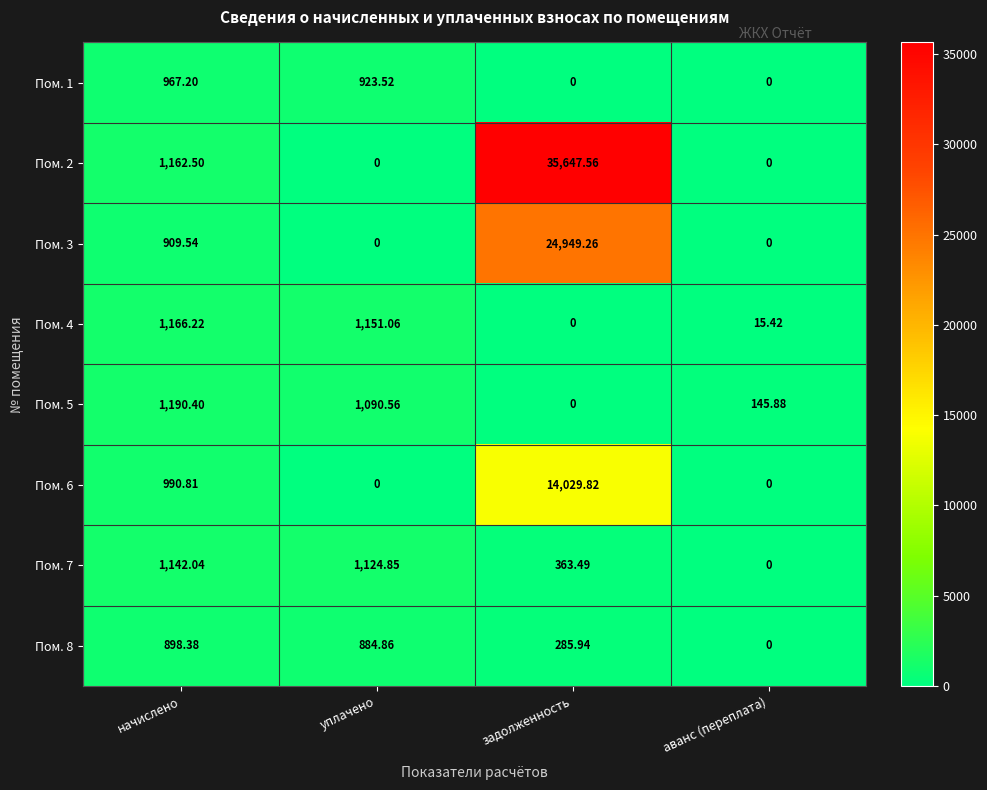

Where does the Пом. 4 series first go above 1151?

начислено